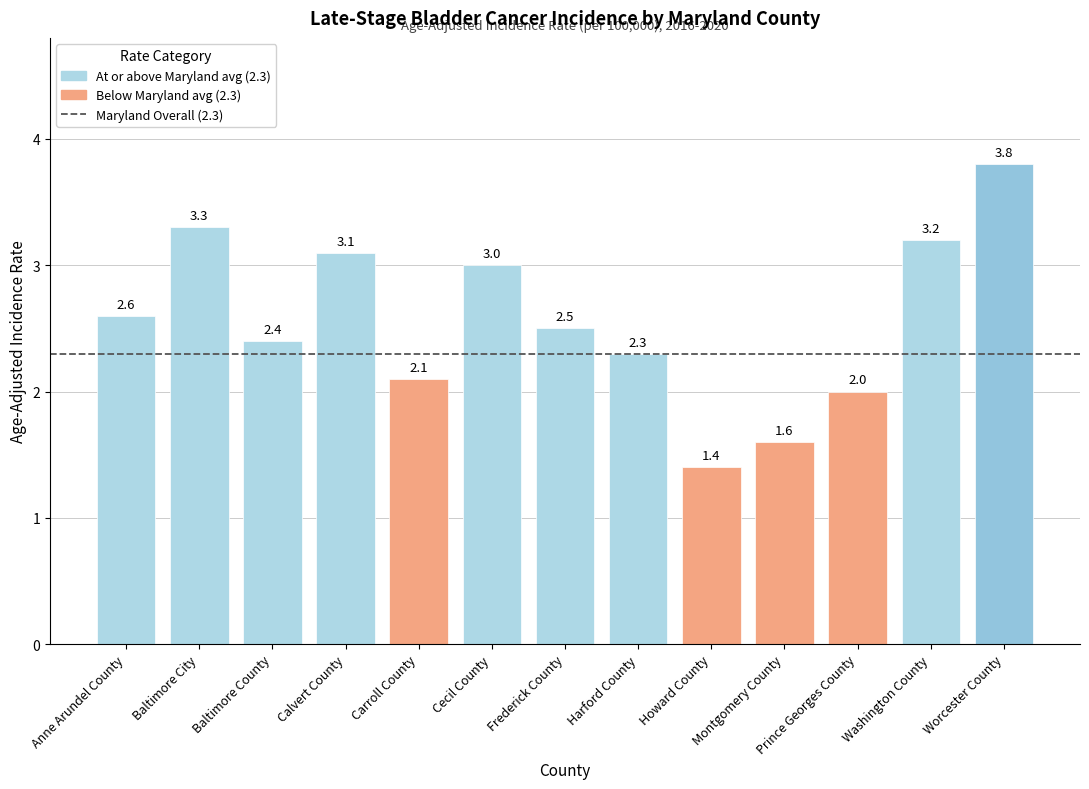

How many data points does each series have?

13